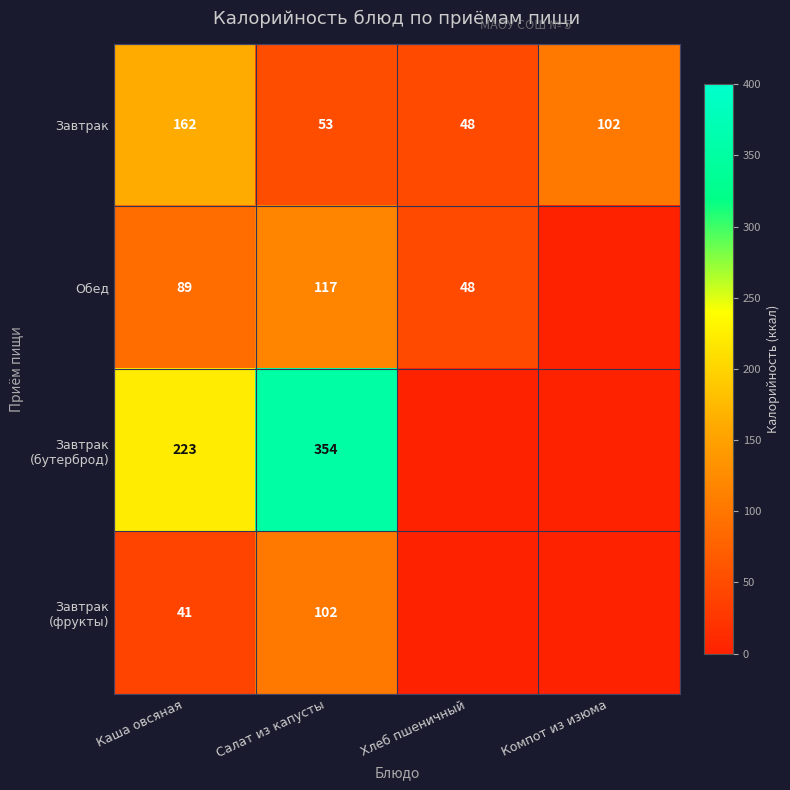

True or false: Завтрак has a value of 23 at Хлеб пшеничный.

False